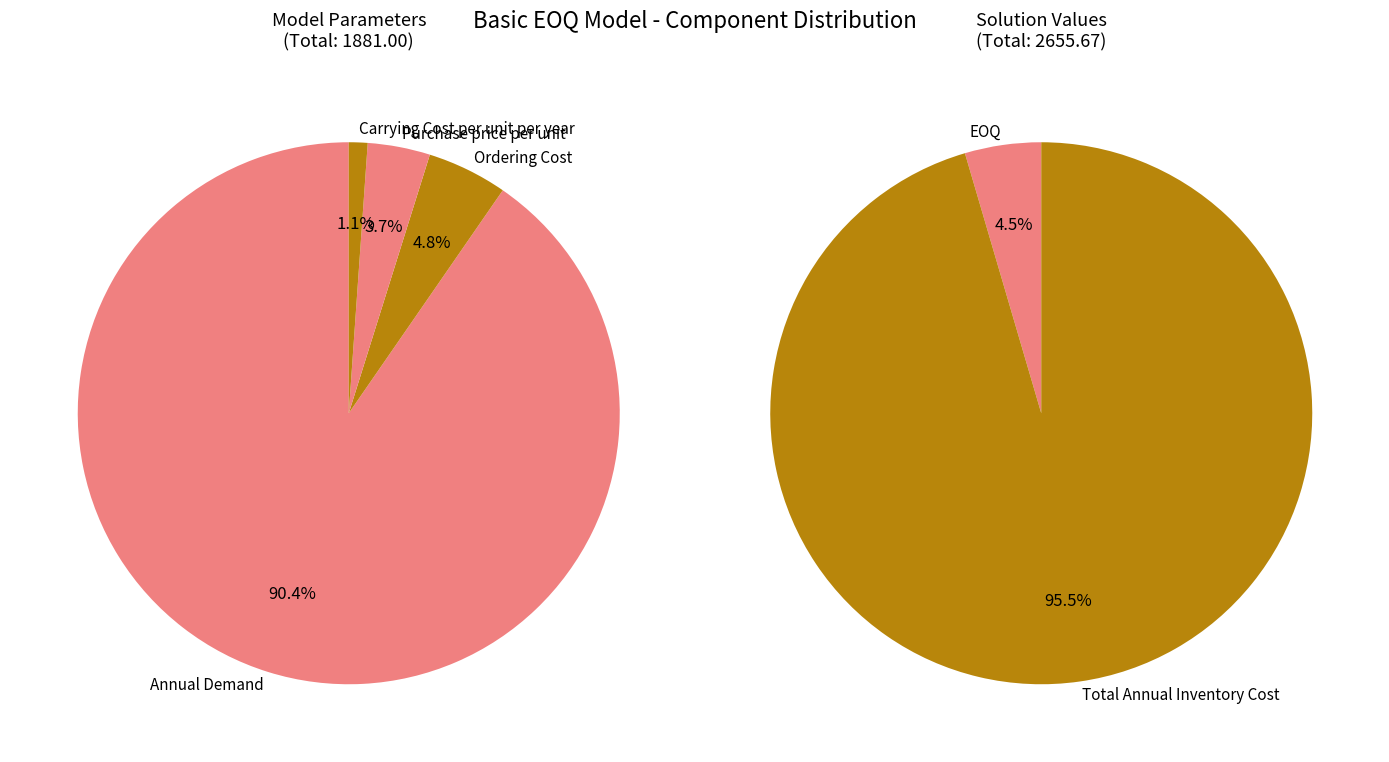

How many slices are in this pie chart?

6